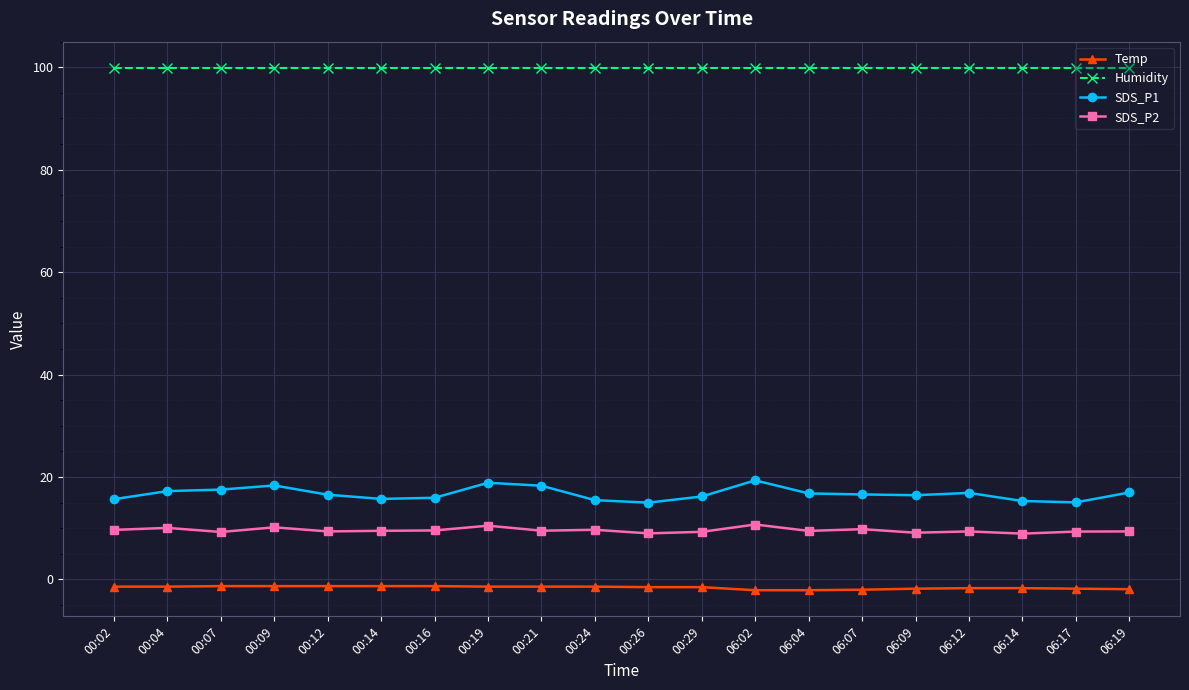

True or false: SDS_P1 and SDS_P2 intersect in this chart.

False